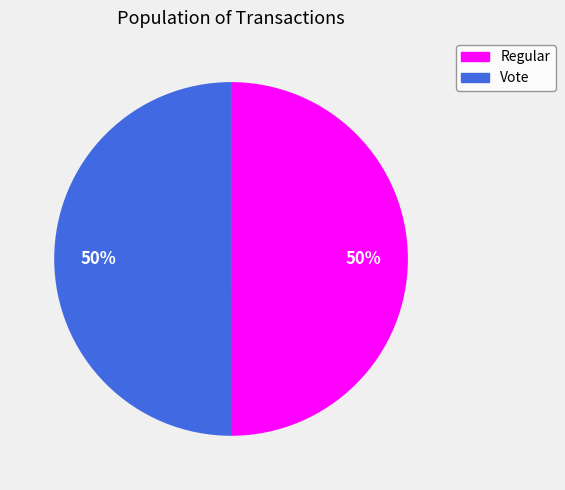

To the nearest percent, what is the combined percentage of Vote and Regular?

100%